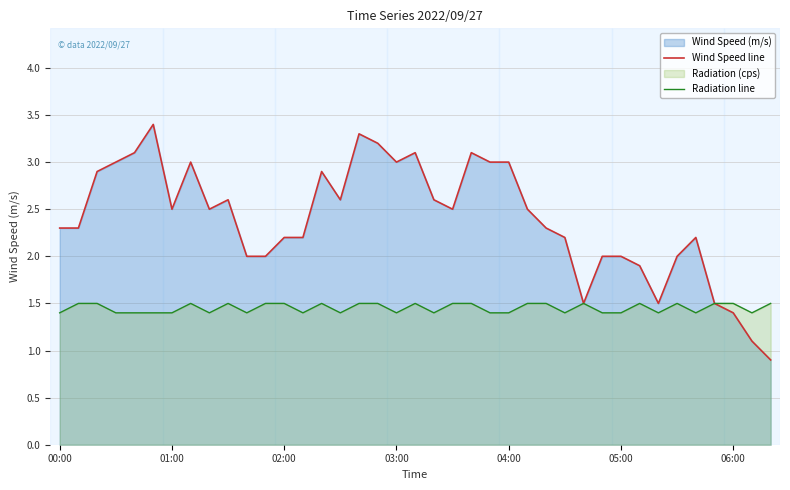

True or false: Wind Speed line and Radiation line intersect in this chart.

False